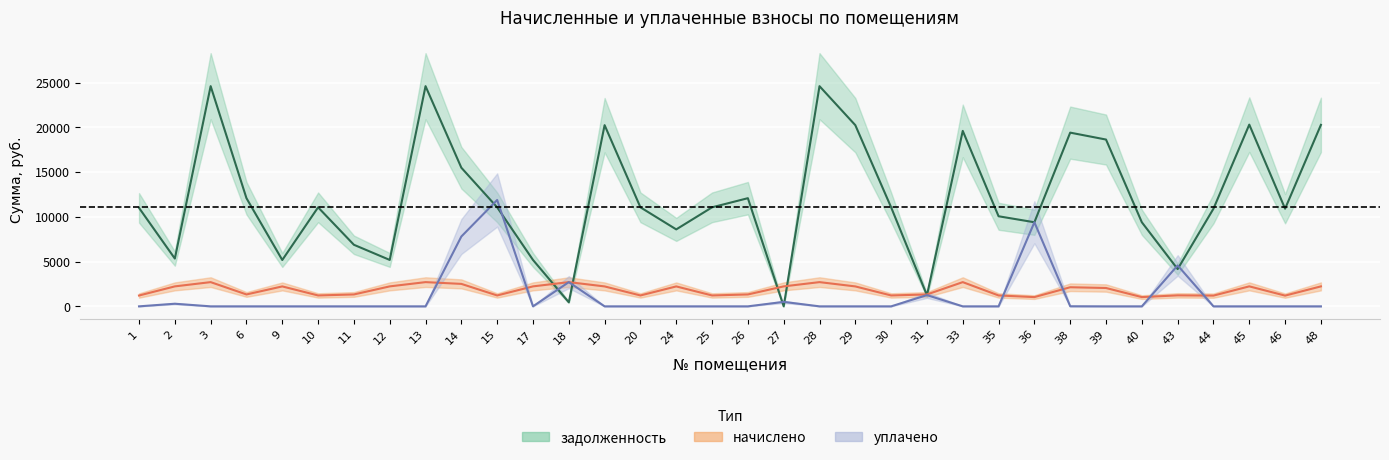

How many lines are shown in the chart?

3